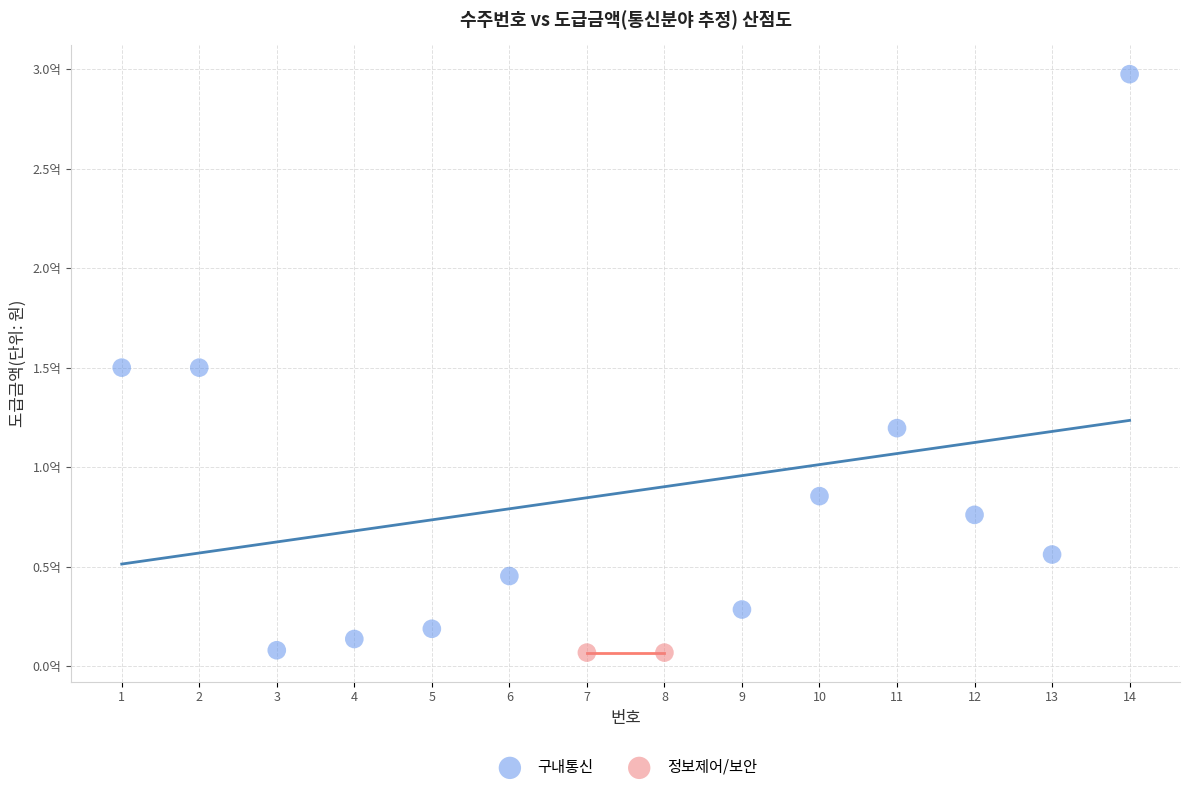

Which series contains the highest Y value?

구내통신